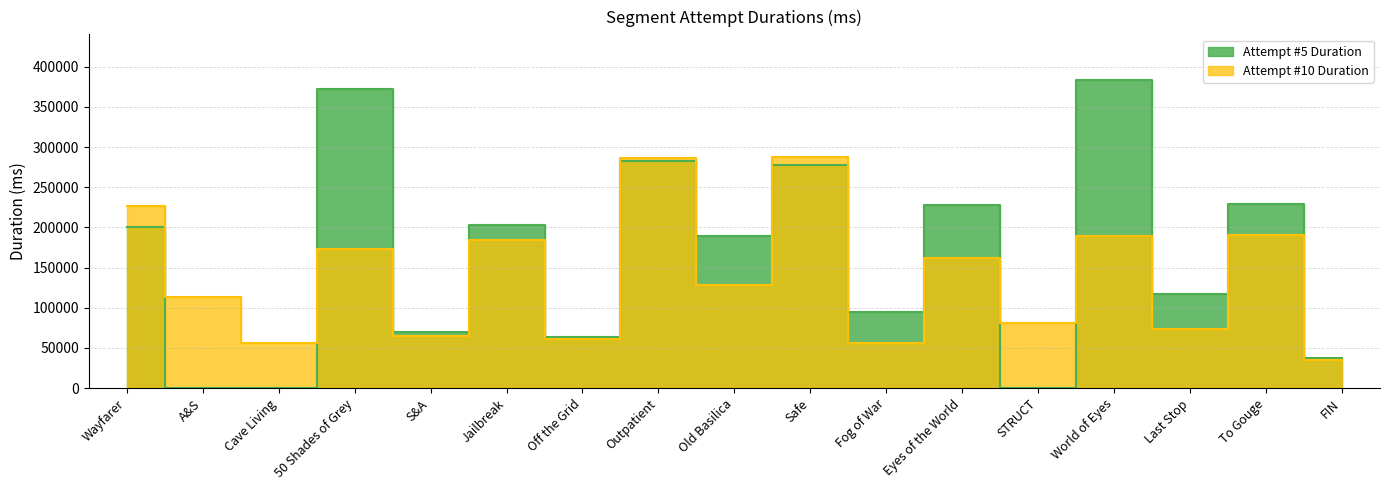

Is it true that Attempt #5 Duration equals 275914 at Jailbreak?

False